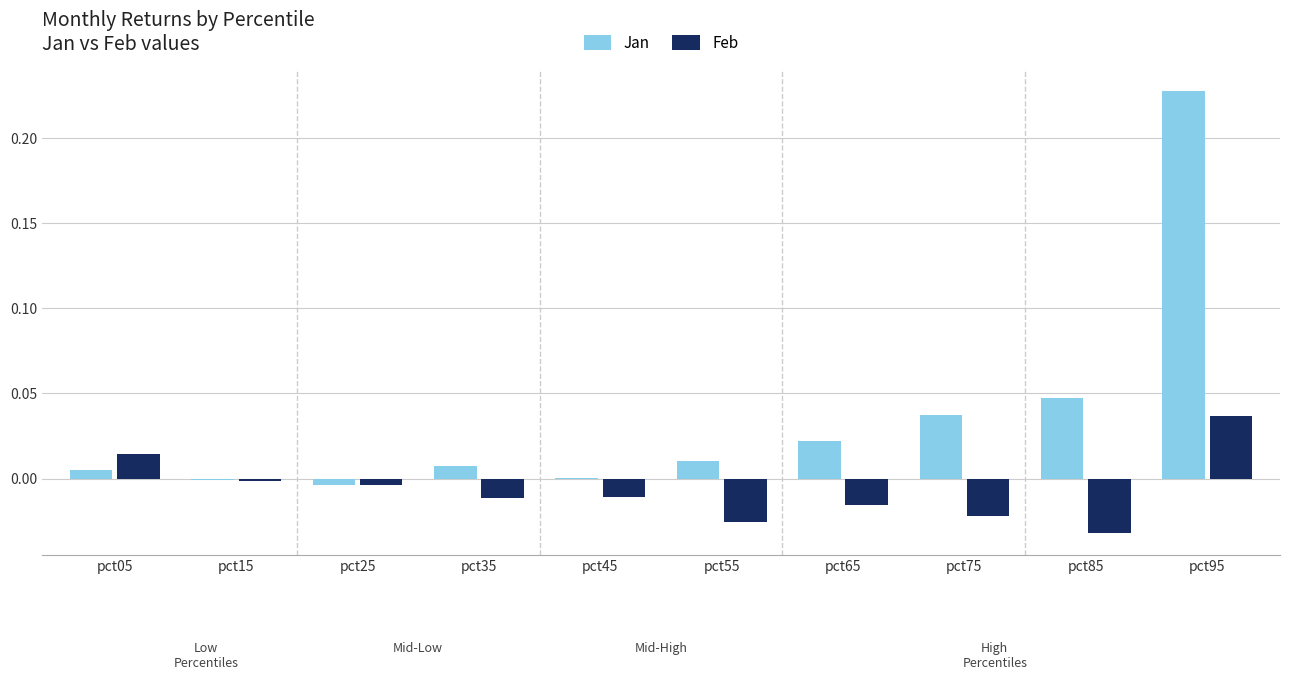

Count the number of data series in this chart.

2